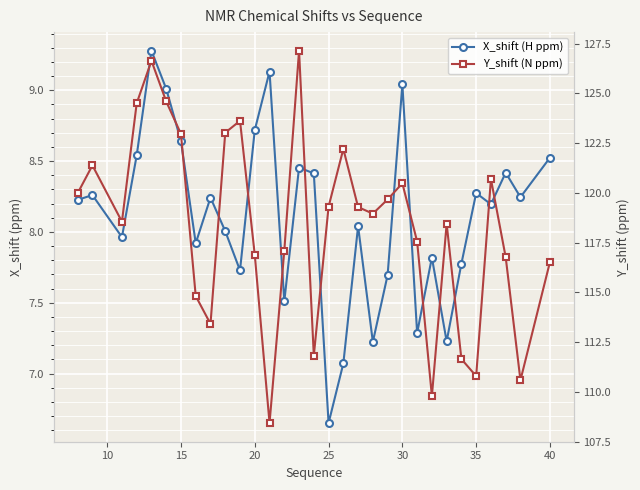

List the series in order of their overall mean, highest first.

Y_shift (N ppm), X_shift (H ppm)